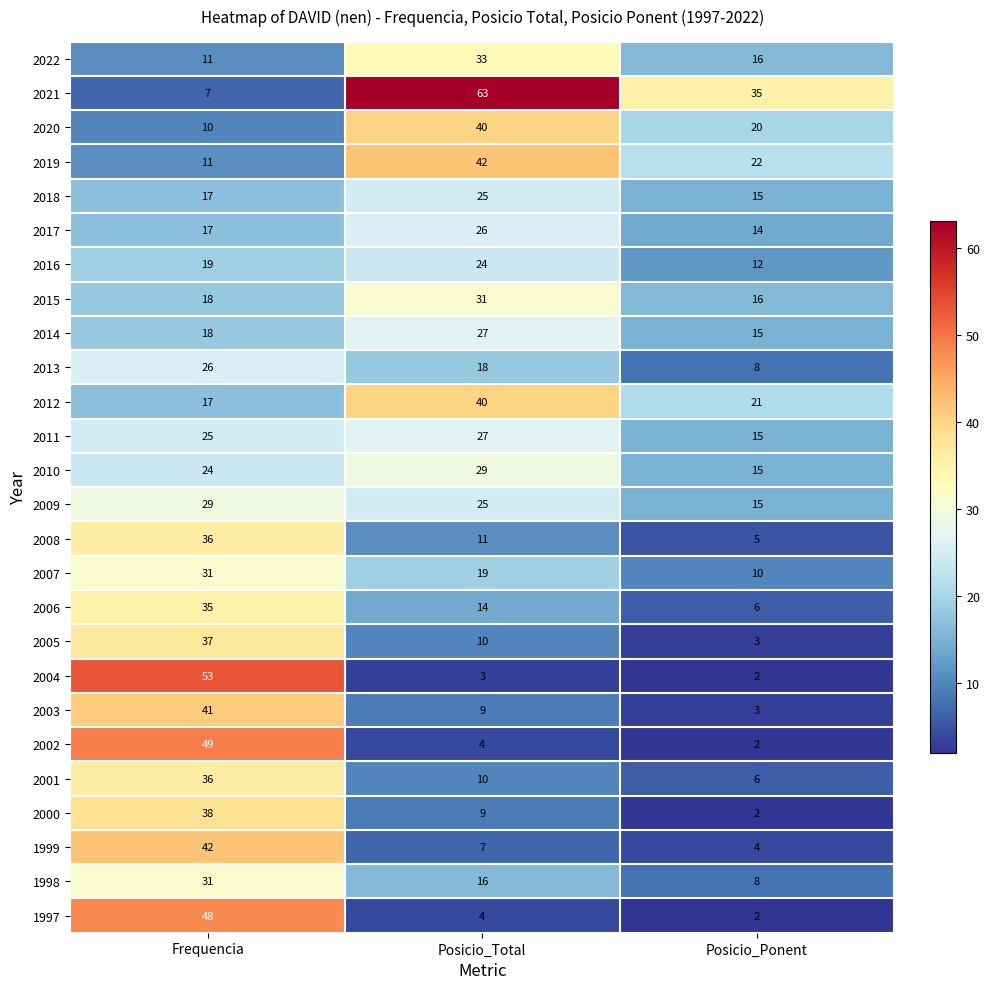

Which series changed the most between Posicio_Total and Posicio_Ponent?

2021